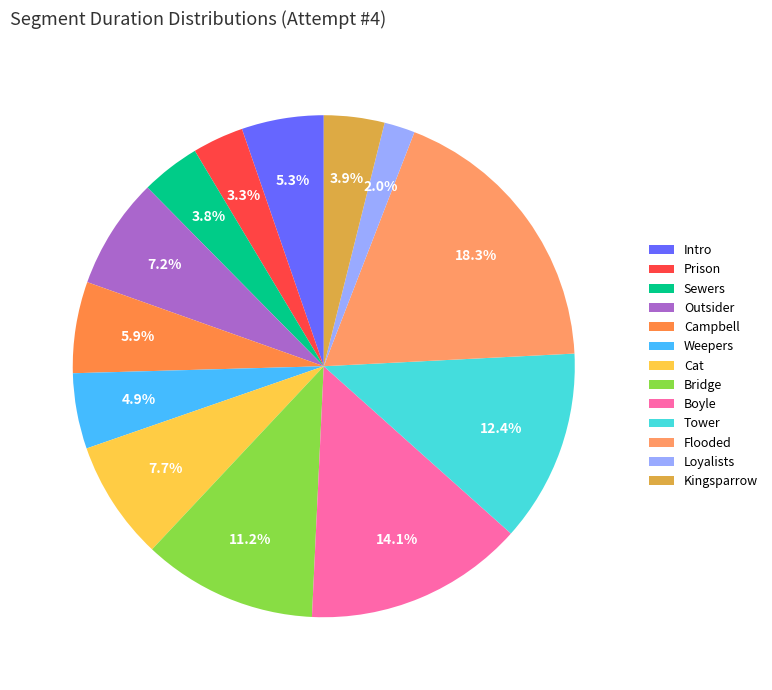

To the nearest percent, what percentage of the pie is Flooded?

18%